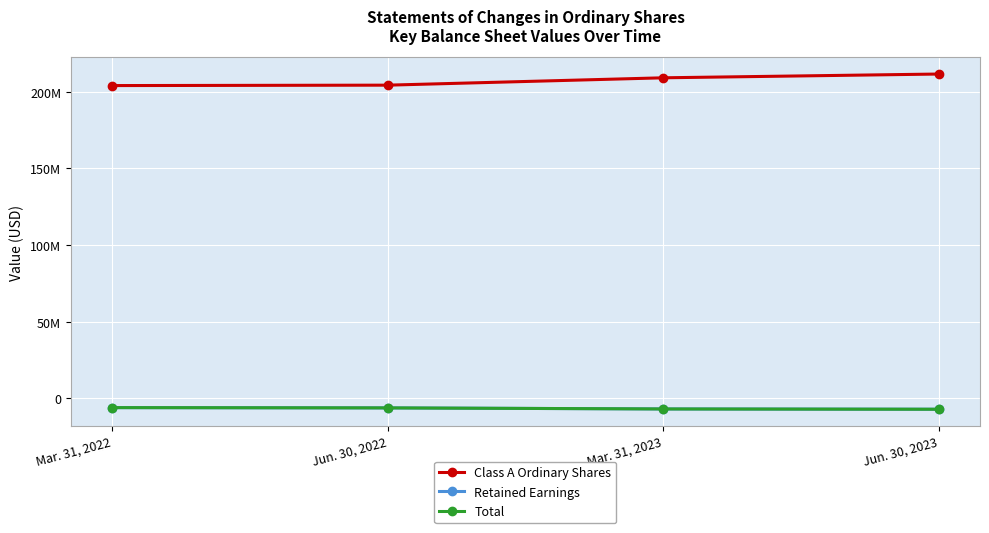

What are all the series names shown in the legend?

Class A Ordinary Shares, Retained Earnings, Total